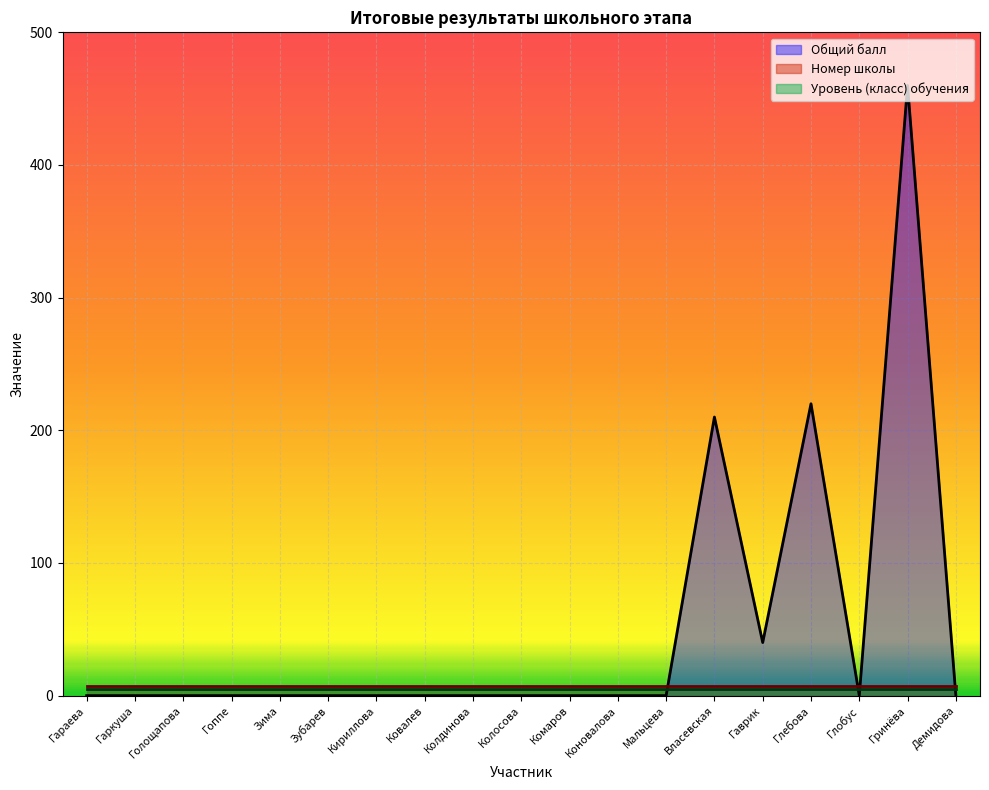

Reading left to right, what are all the values shown in this chart?

Общий балл: 0	0	0	0	0	0	0	0	0	0	0	0	0	210	40	220	0	460	0
Номер школы: 7	7	7	7	7	7	7	7	7	7	7	7	7	7	7	7	7	7	7
Уровень (класс) обучения: 5	5	5	5	5	5	5	5	5	5	5	5	5	5	5	5	5	5	5